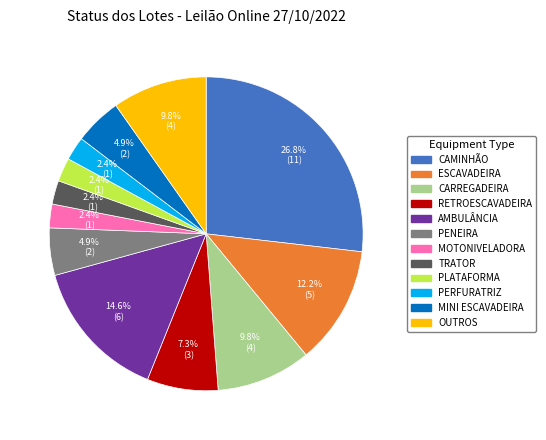

Approximately how many times larger is the value at PLATAFORMA compared to PENEIRA?

0.5